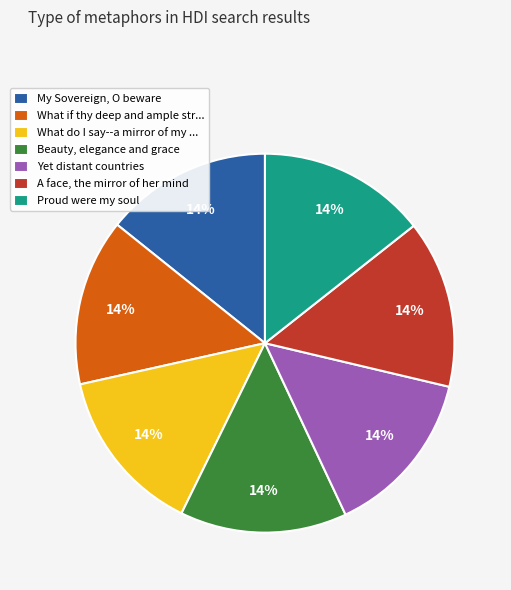

Do A face, the mirror of her mind and My Sovereign, O beware together represent more than half of the pie?

No